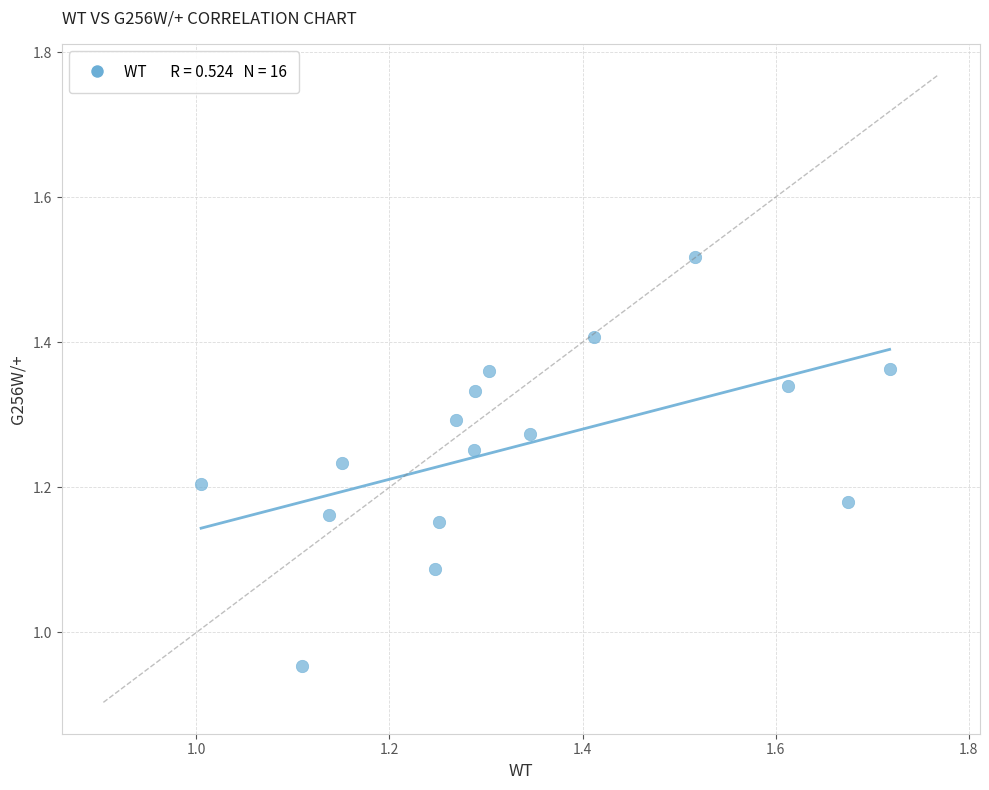

What is the range of X values (max minus min)?

0.7